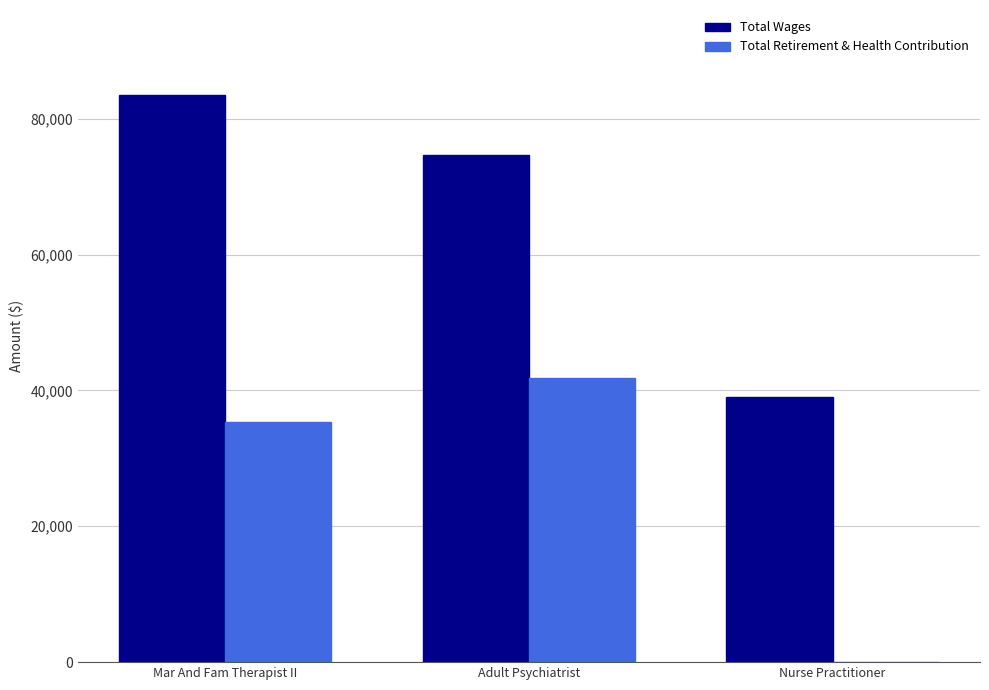

How many groups of bars are there?

3